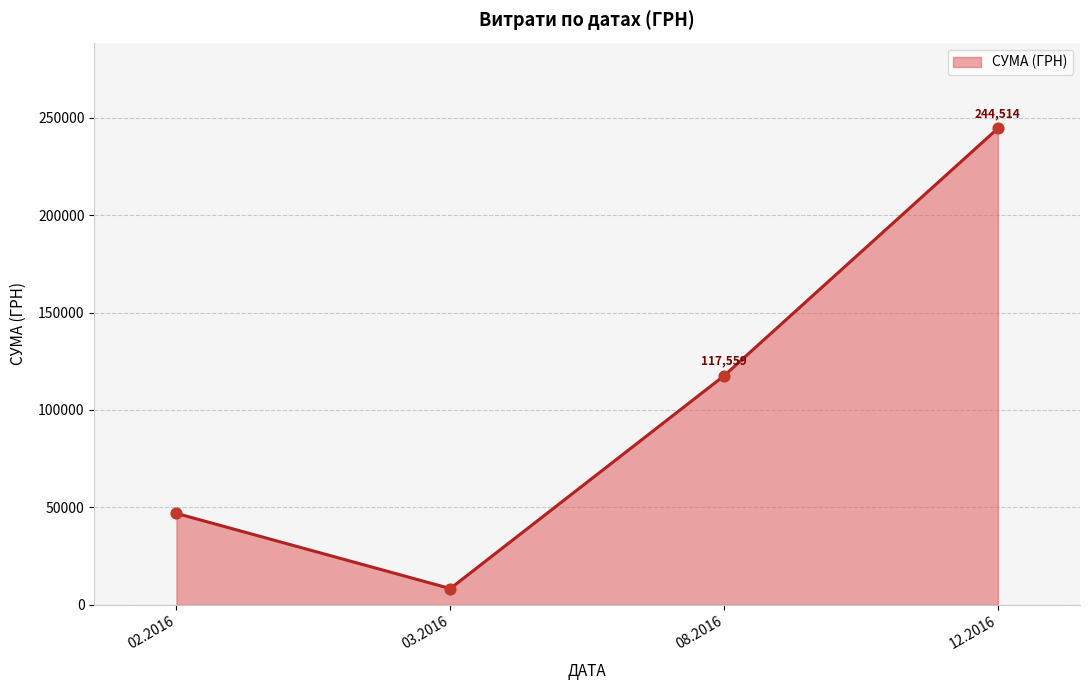

Approximately how many times larger is the value at 02.2016 compared to 08.2016?

0.4